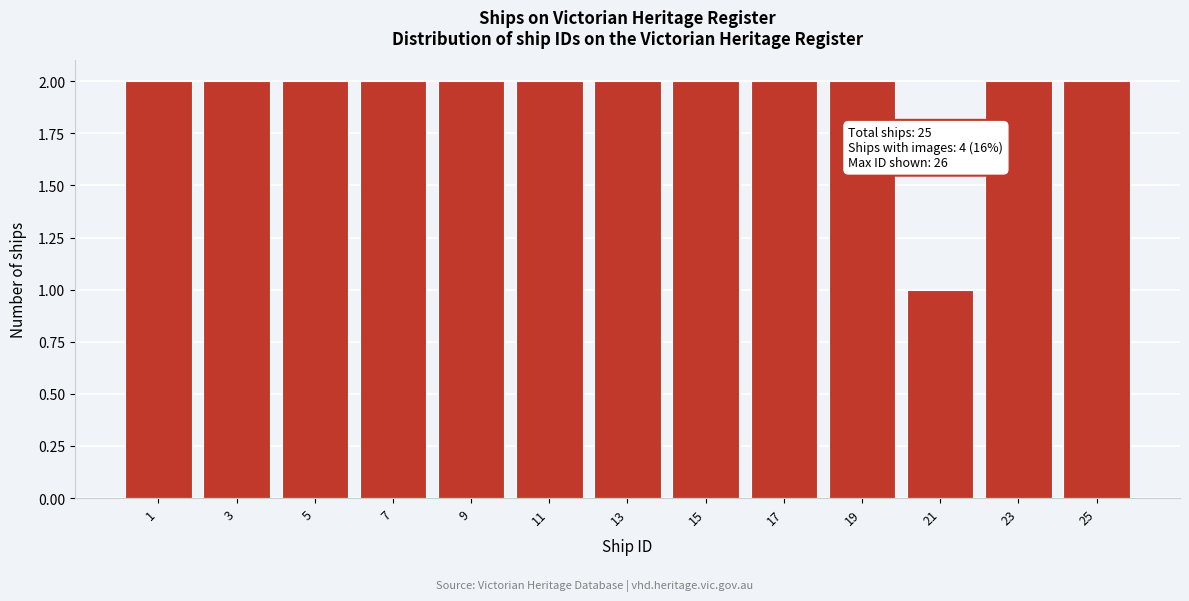

Reading left to right, extract all data points from this chart.

2	2	2	2	2	2	2	2	2	2	1	2	2